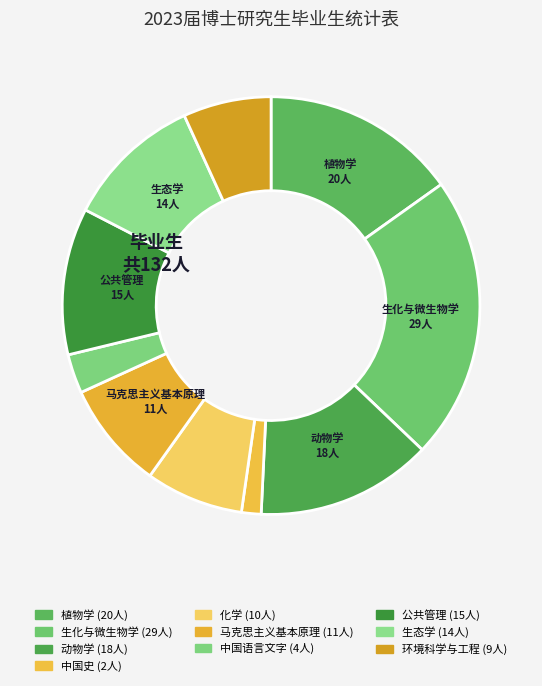

How many slices are in this pie chart?

10